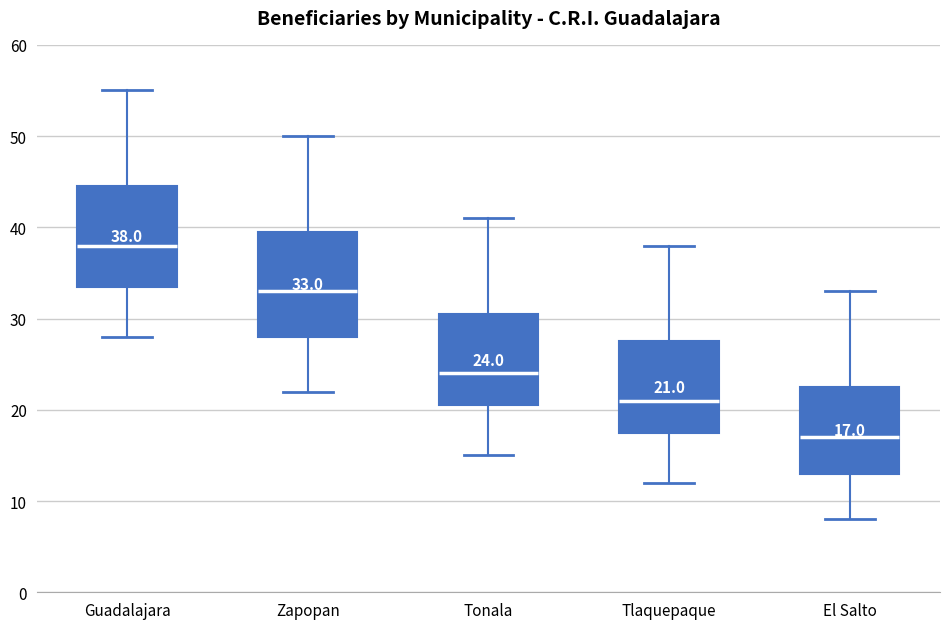

Which box's median line is the highest?

Guadalajara